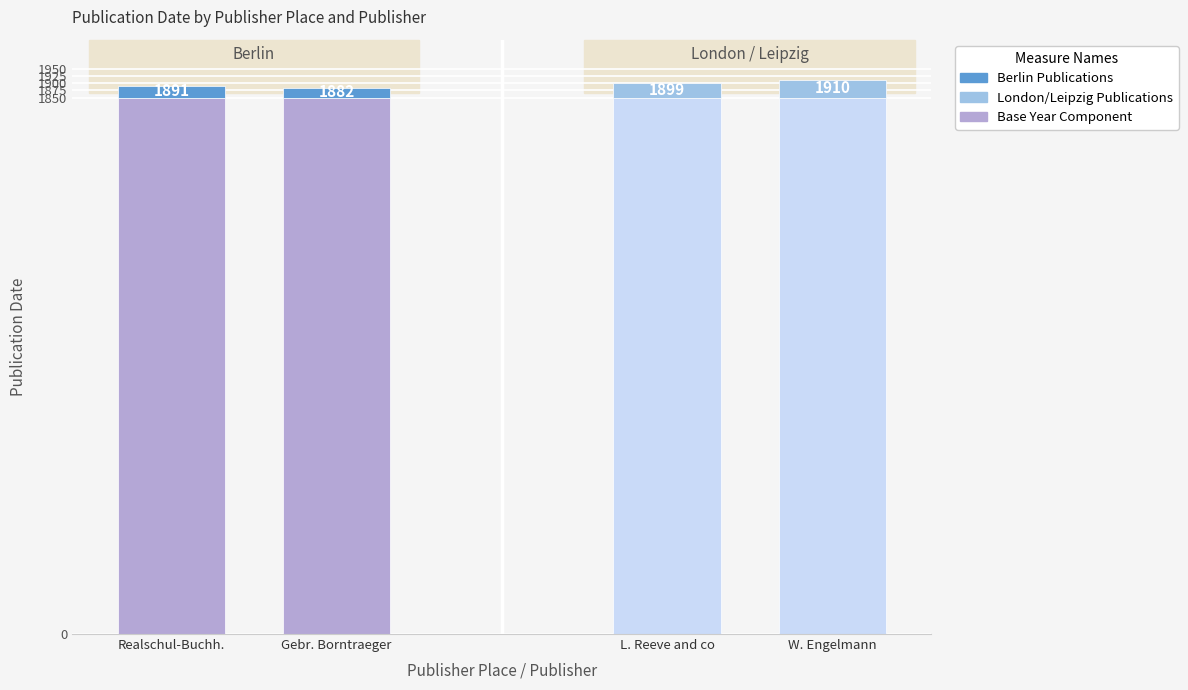

Are the bars horizontal?

No